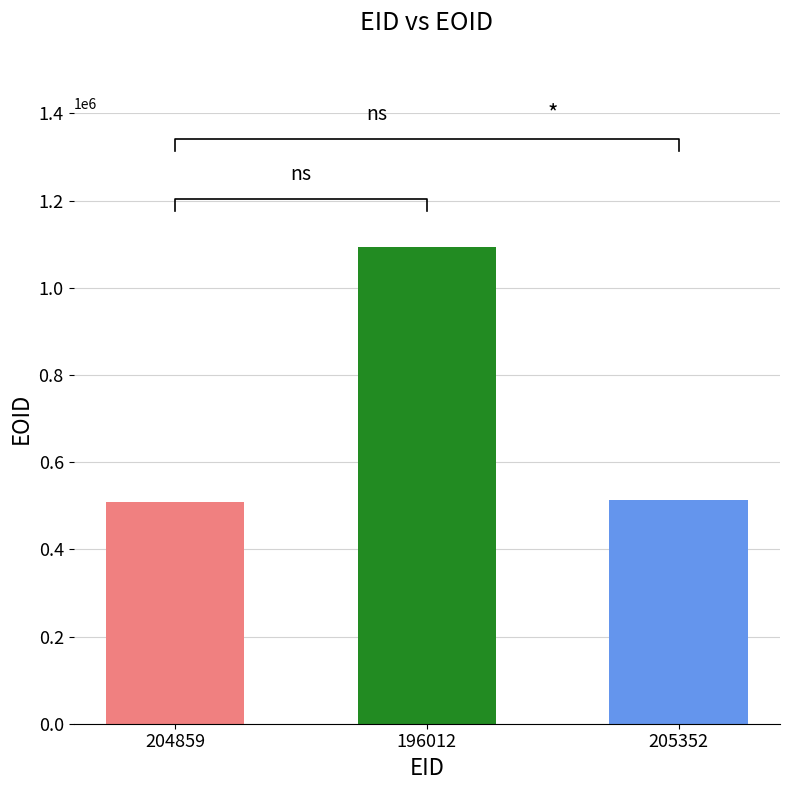

Reading right to left, list all the values displayed in this chart.

513952	1094233	508714